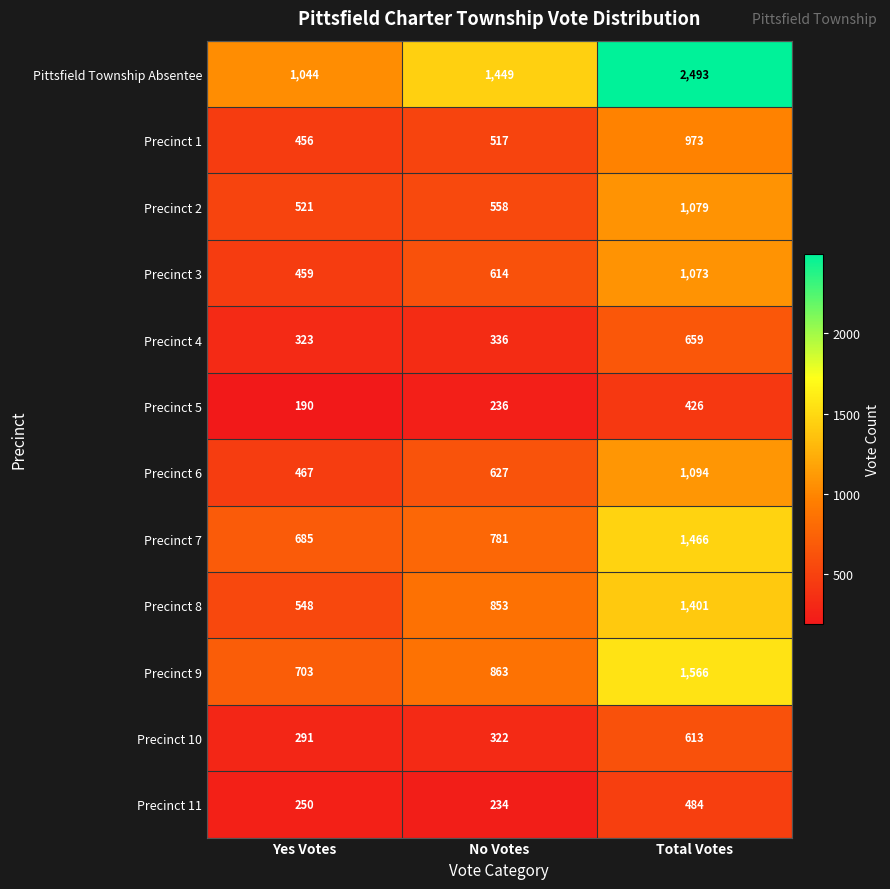

At which category is the sum across all series the highest?

Total Votes